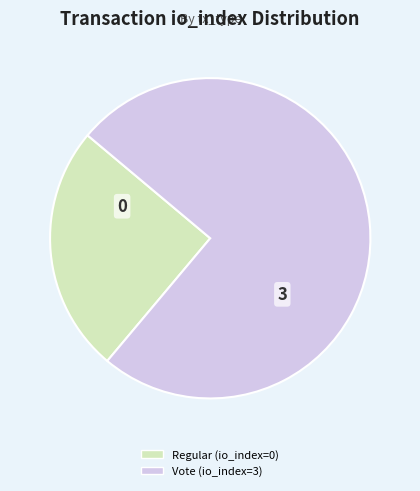

Combined, do Regular (io_index=0) and Vote (io_index=3) account for over 50%?

Yes